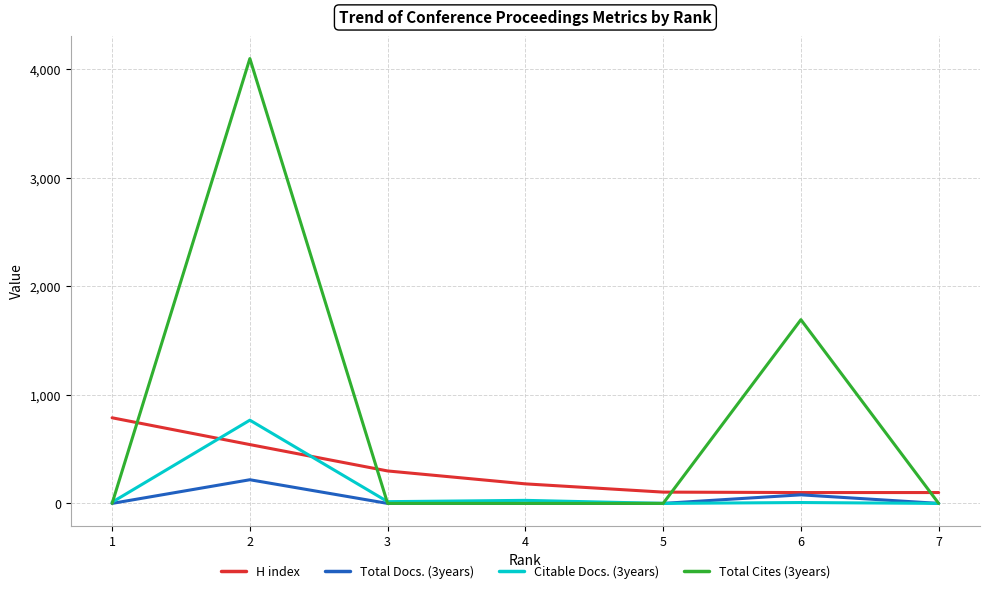

What is the average value of the Total Docs. (3years) series?

42